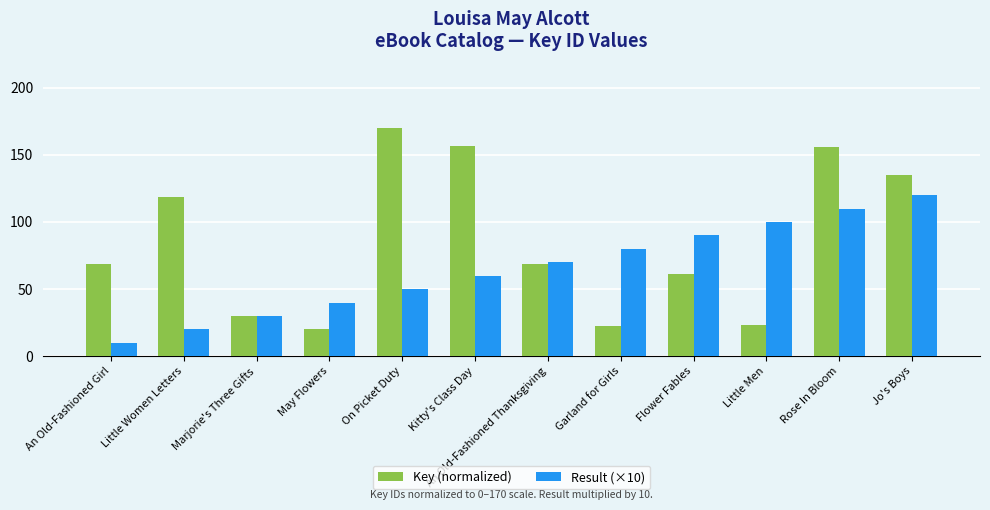

List the series in order of their peak value, lowest first.

Result (×10), Key (normalized)